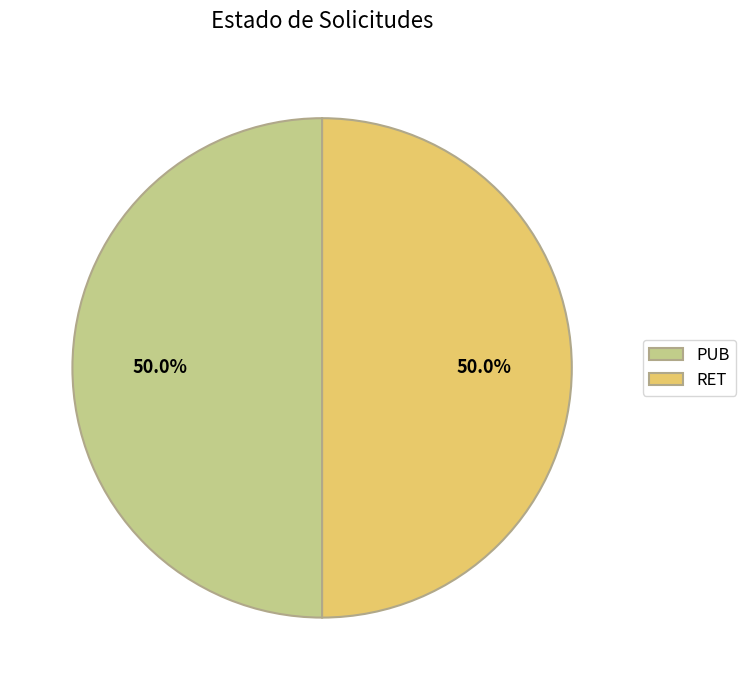

What is the ratio of the value at RET to the value at PUB?

1.0